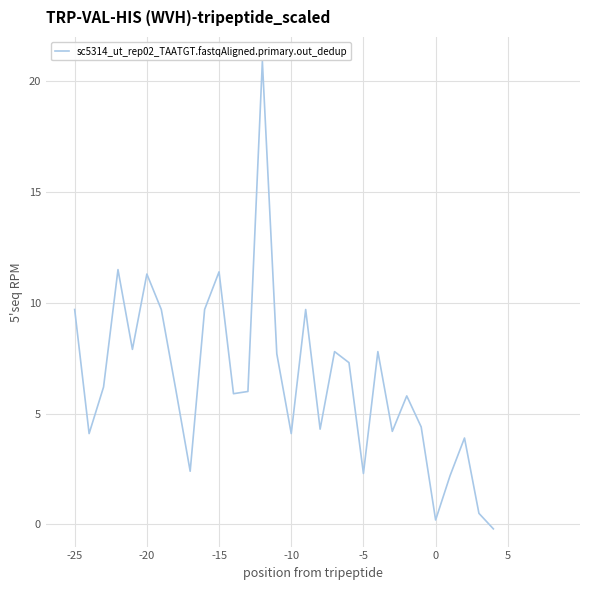

What is the greatest value displayed?

20.9